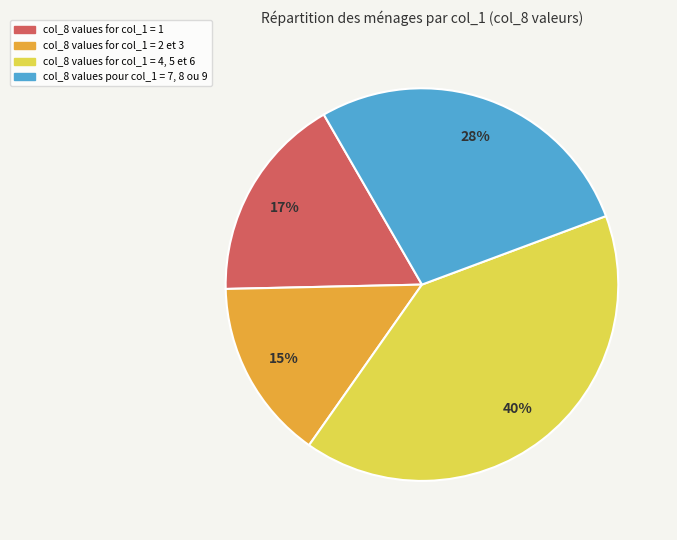

To the nearest percent, what is the average slice percentage?

25%